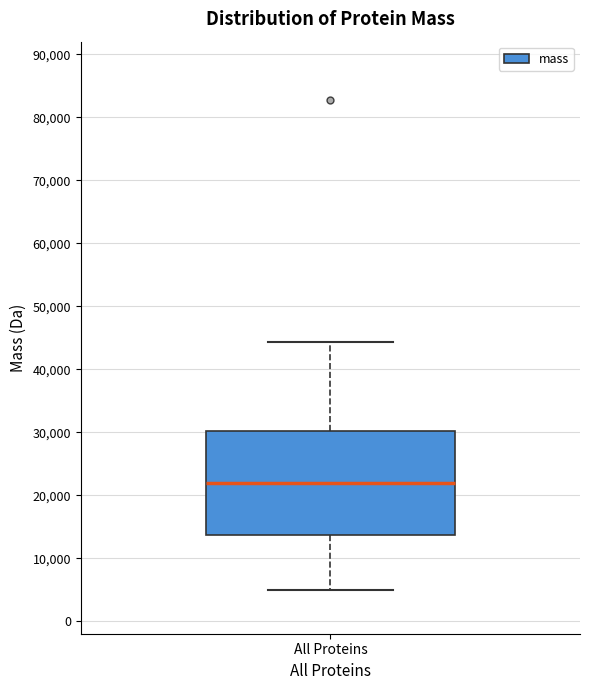

Transcribe this box plot: give where the median line is, the range the box spans, and where the two whiskers end, as read against the y-axis. The values are not printed on the chart, so give them approximately, as read against the axis.

median 22000, box 14000 to 30000, whiskers 5000 to 44000